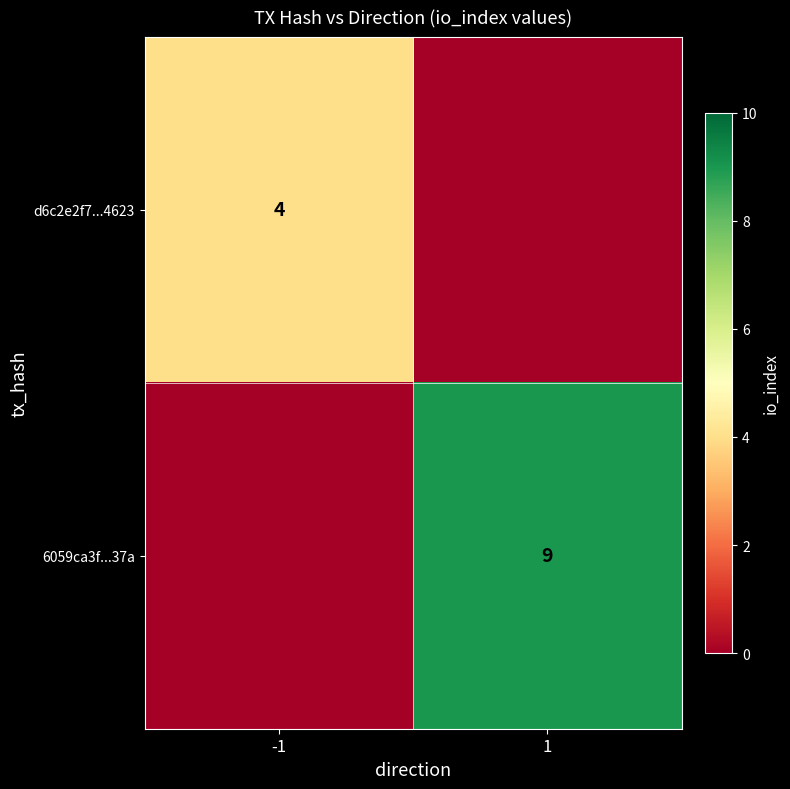

The 6059ca3f...37a series shows 9 at 1. True or false?

True